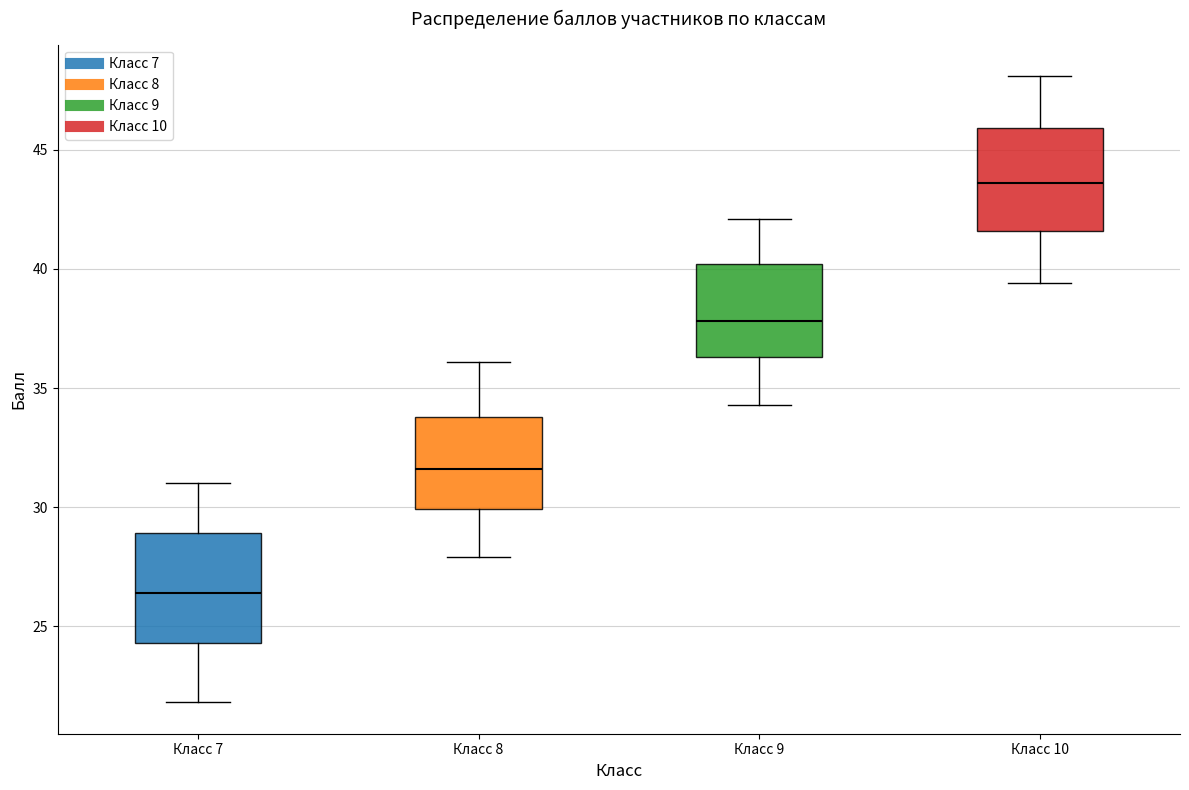

Reading left to right, transcribe this box plot: for each box, give where its median line is, the range the box spans, and where its two whiskers end, as read against the y-axis. The values are not printed on the chart, so give them approximately, as read against the axis.

Класс 7: median 26.5, box 24.5 to 29.0, whiskers 22.0 to 31.0
Класс 8: median 31.5, box 30.0 to 34.0, whiskers 28.0 to 36.0
Класс 9: median 38.0, box 36.5 to 40.0, whiskers 34.5 to 42.0
Класс 10: median 43.5, box 41.5 to 46.0, whiskers 39.5 to 48.0